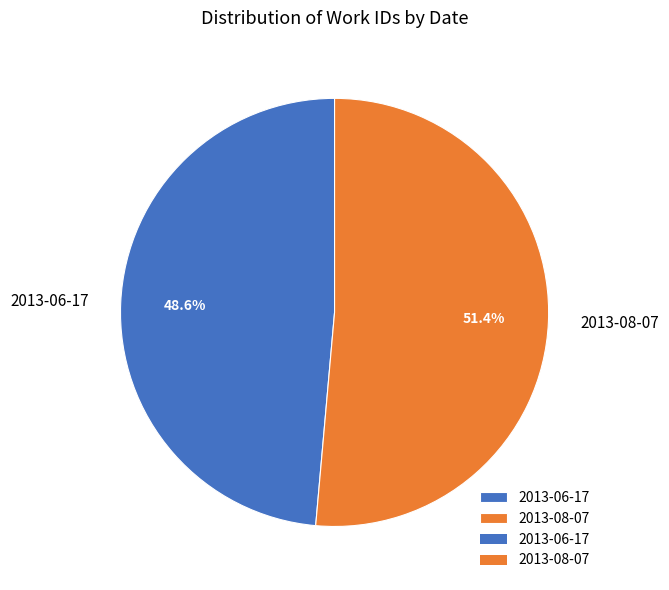

True or false: 2013-08-07 accounts for 51% of the total.

True